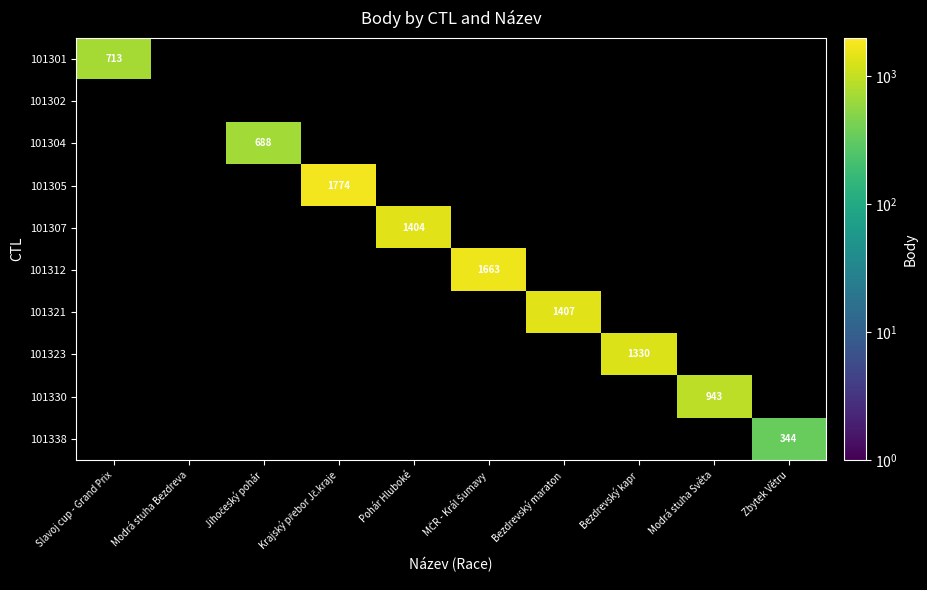

True or false: 101321 has a value of 950 at Bezdrevský maraton.

False